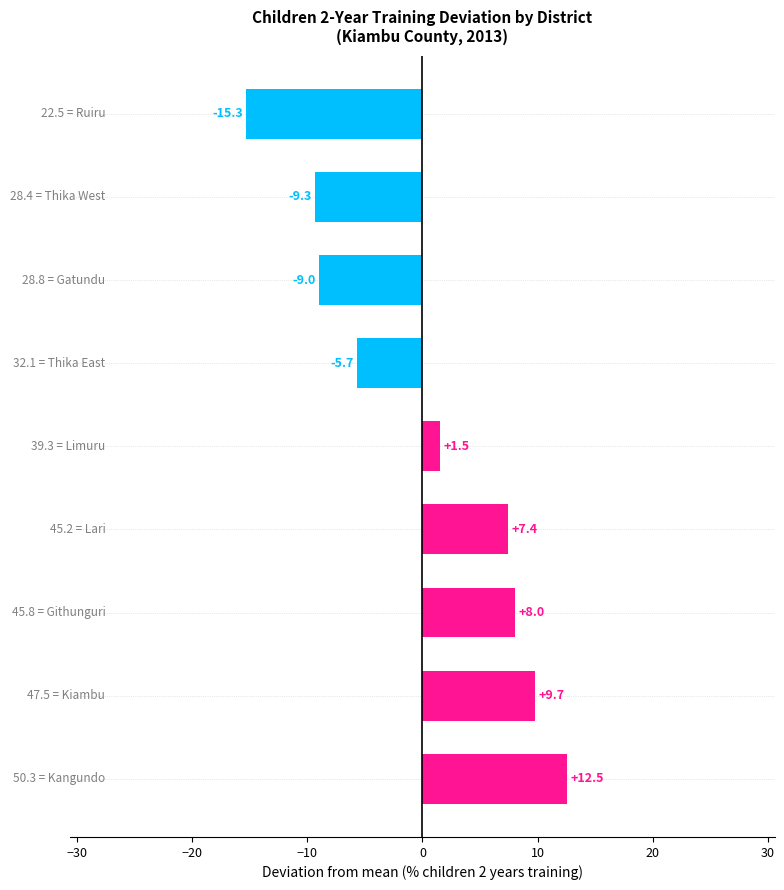

What is the smallest value displayed?

-15.3